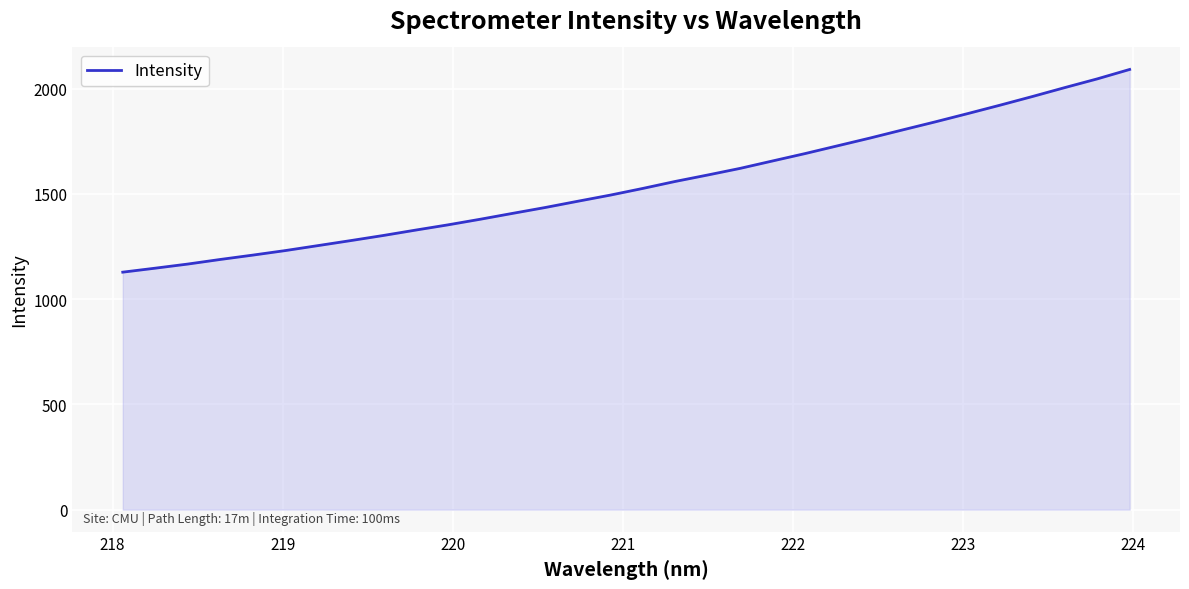

What is the minimum value shown in the chart?

1128.5